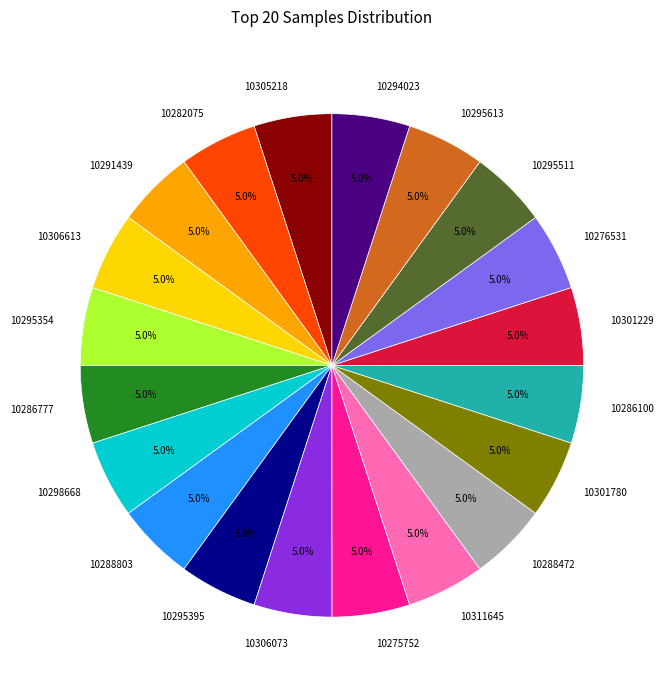

How many slices are in this pie chart?

20